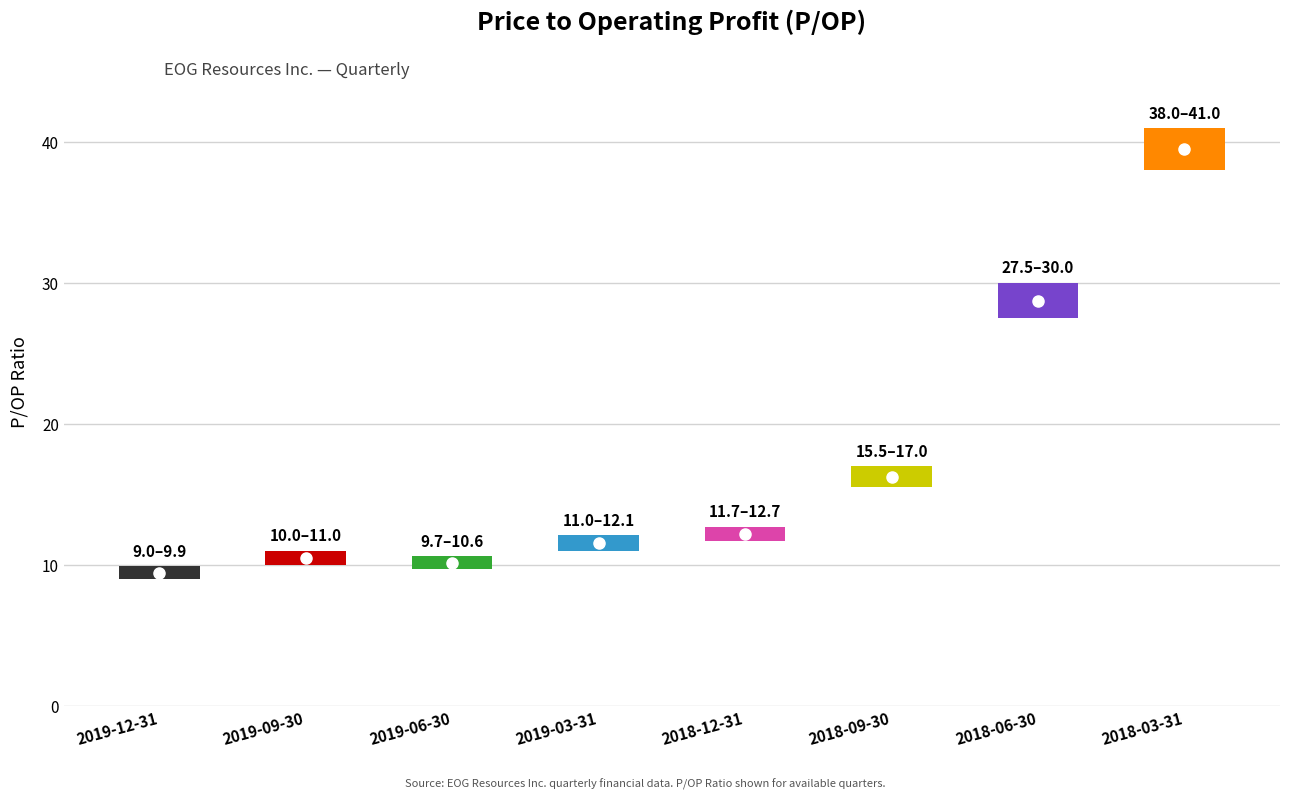

How many data points are less than 12?

4